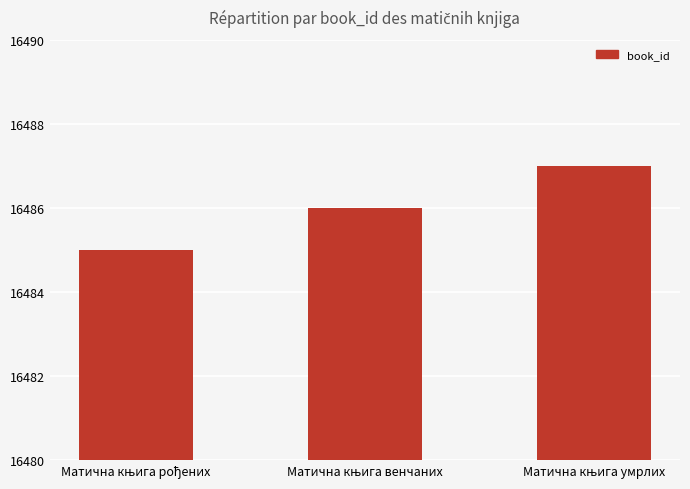

What is the average value?

16486